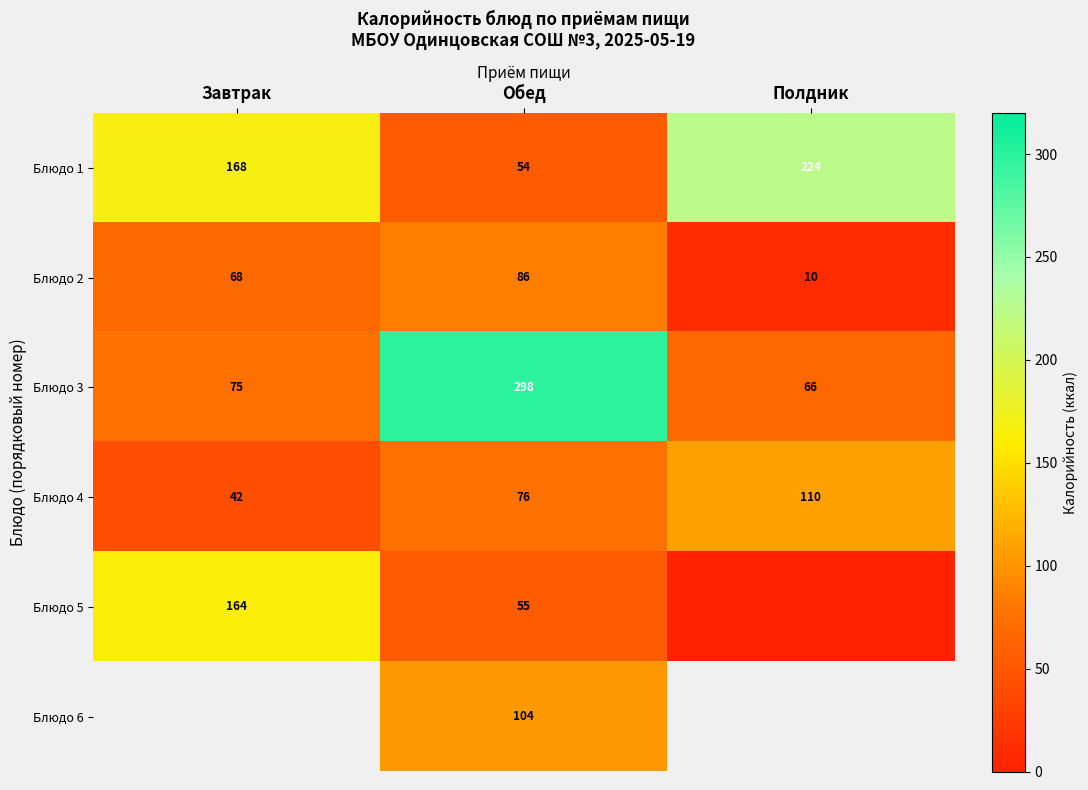

What is the maximum value shown in the chart?

298.0